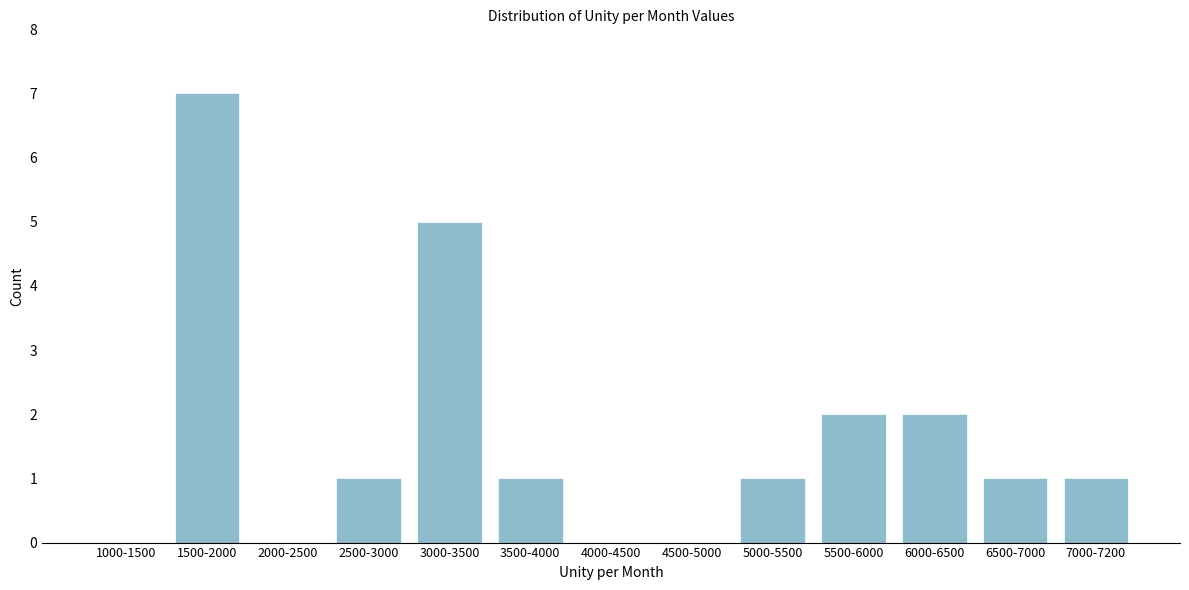

Reading right to left, extract all data points from this chart.

7000-7200=1	6500-7000=1	6000-6500=2	5500-6000=2	5000-5500=1	4500-5000=0	4000-4500=0	3500-4000=1	3000-3500=5	2500-3000=1	2000-2500=0	1500-2000=7	1000-1500=0